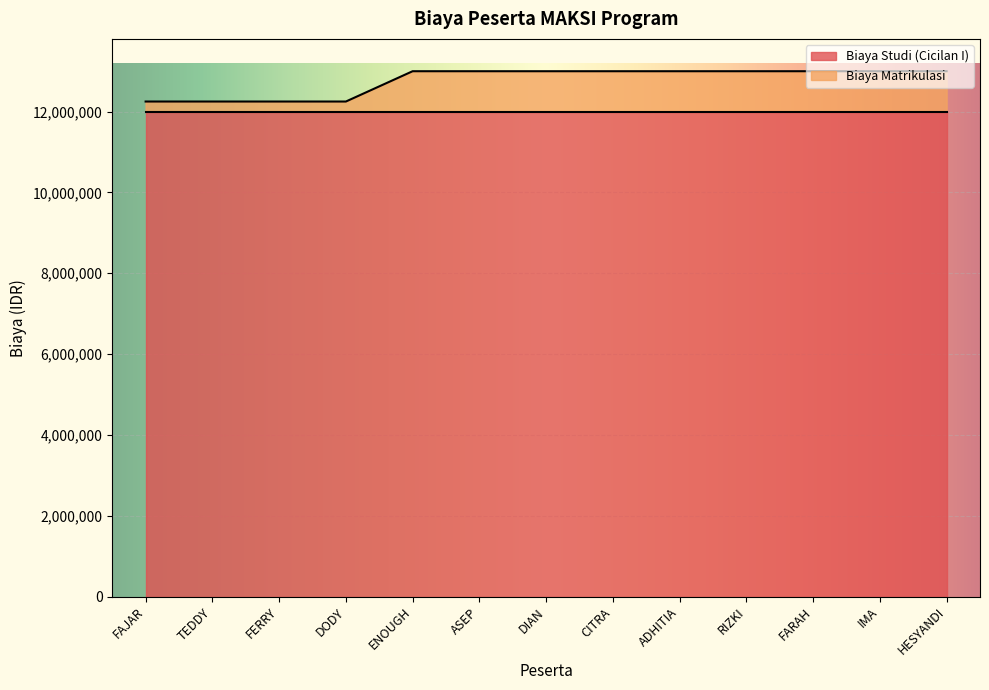

True or false: there are more than 0 points higher than both neighbors.

False